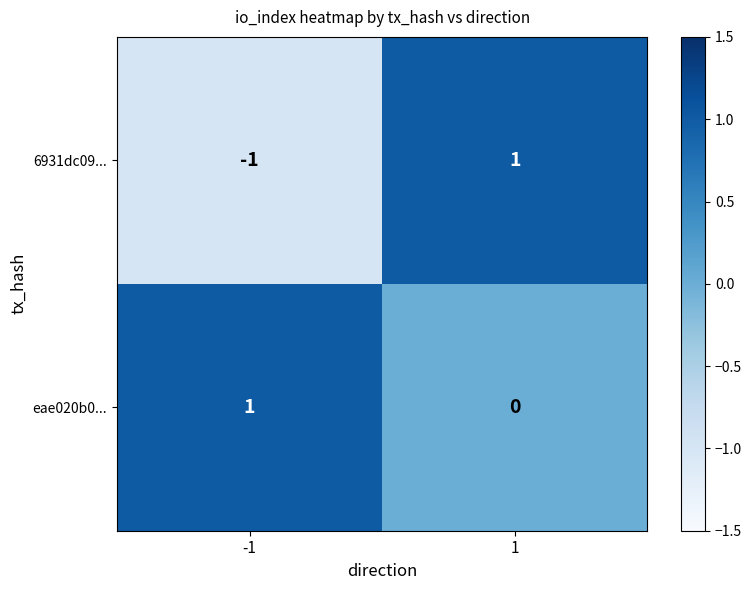

What is the spread (max minus min) of values at 1?

1